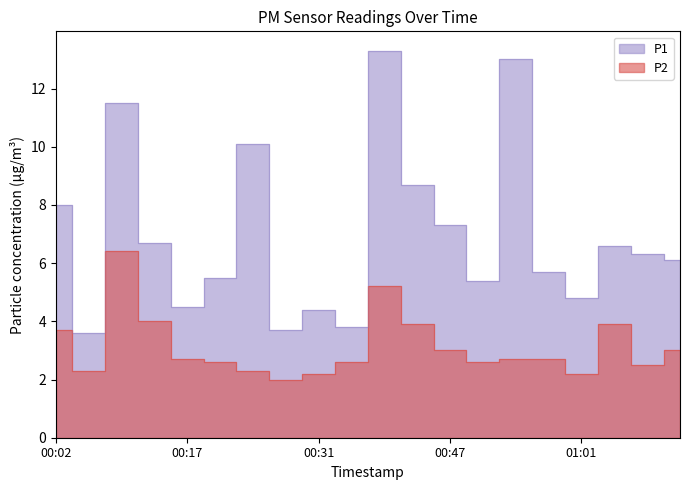

True or false: P2 and P1 cross at least once.

False